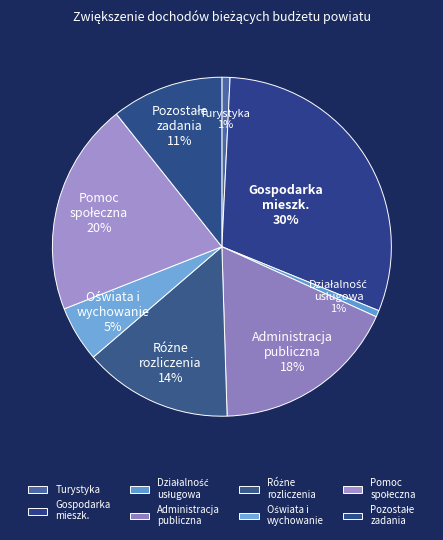

Which slice is the largest?

Gospodarka mieszk.